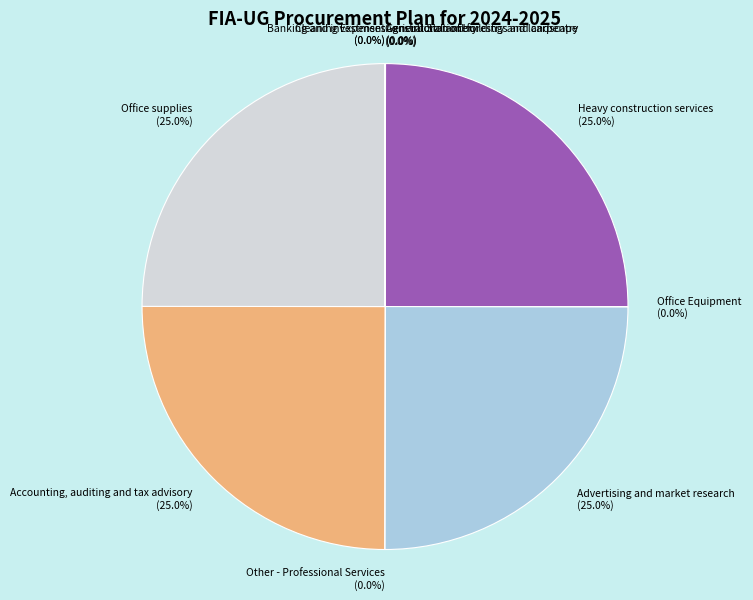

Does Office supplies represent more than half of the total?

No